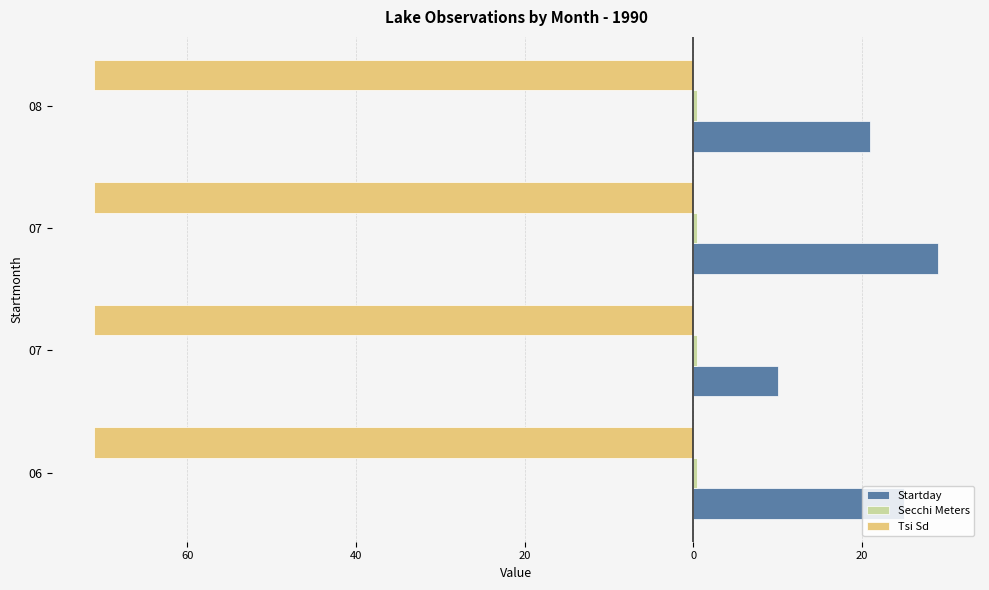

Which series has the largest range (max minus min)?

Startday